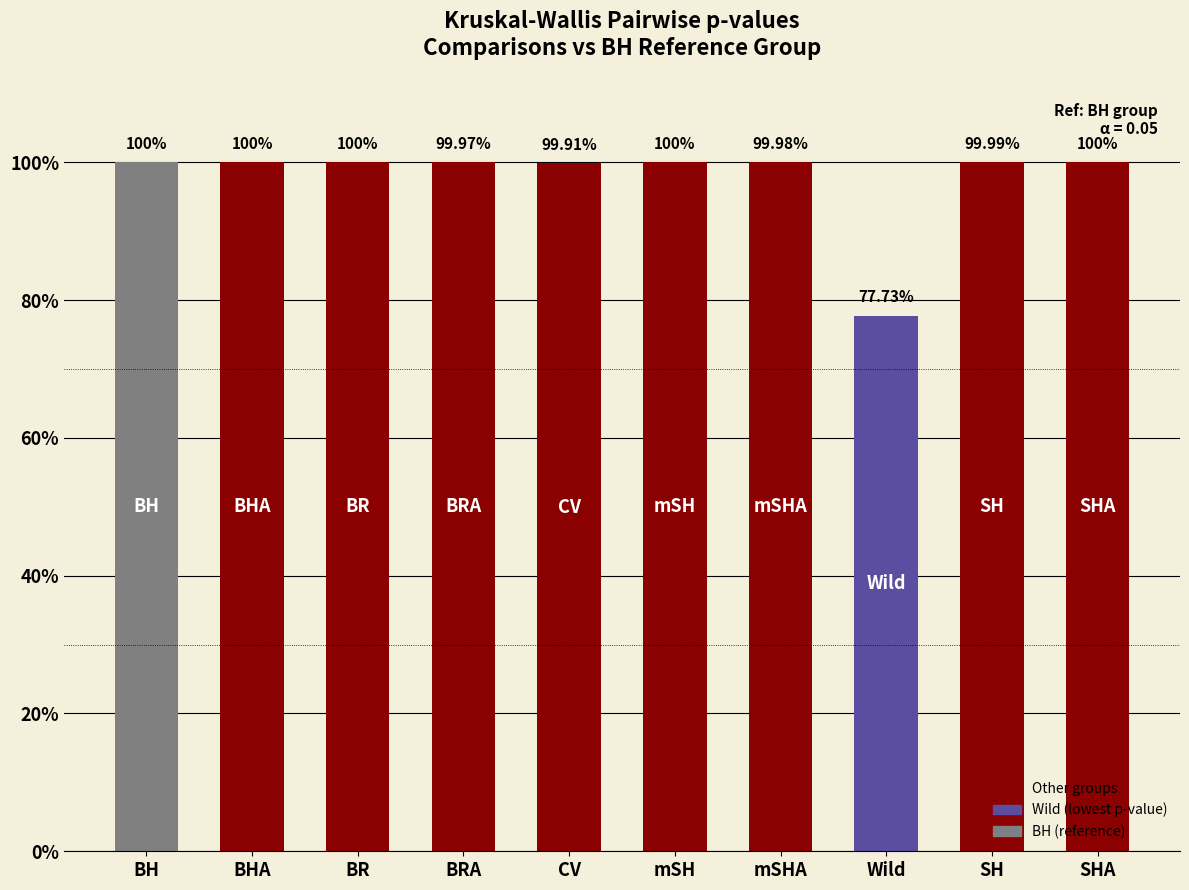

What is the value of the 9th bar from the left?

1.0